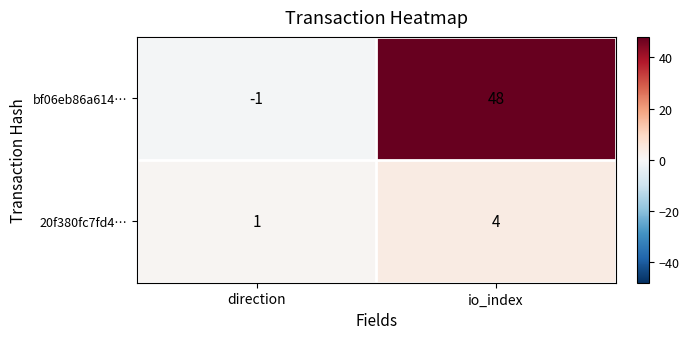

Reading right to left, what are all the values shown in this chart?

bf06eb86a614…: 48	-1
20f380fc7fd4…: 4	1